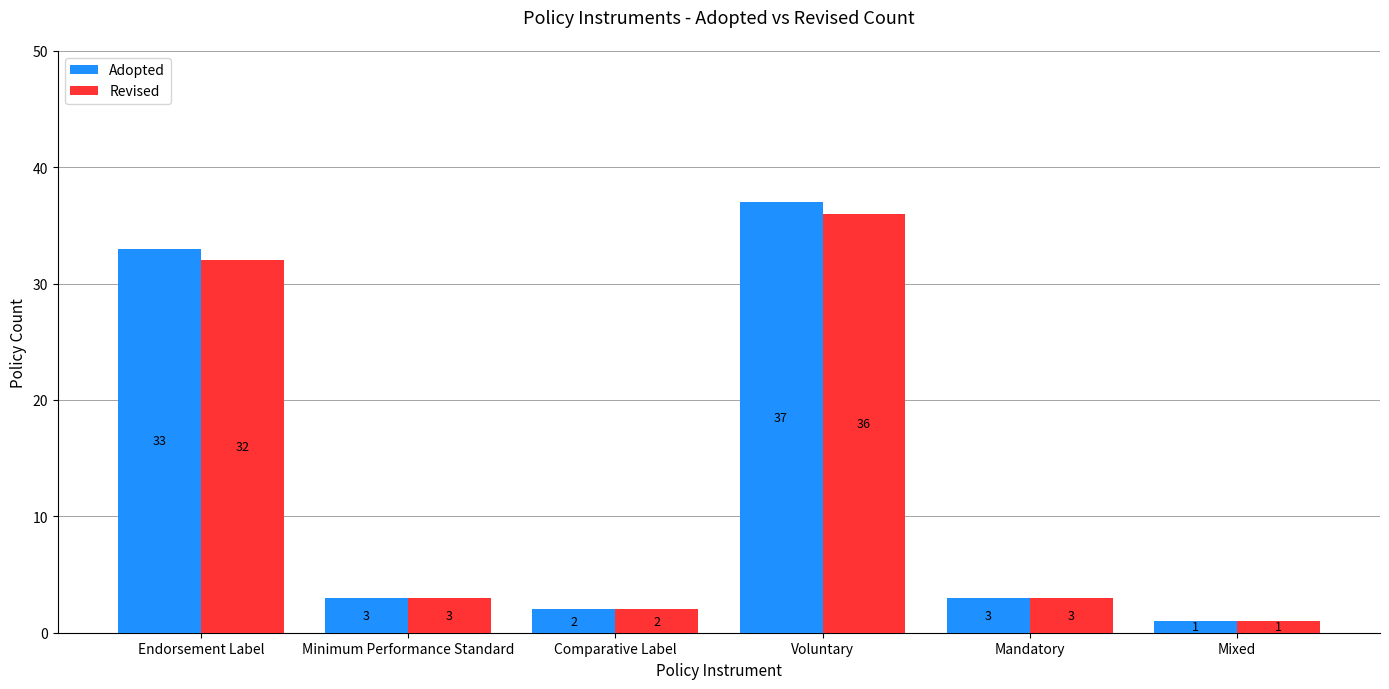

How many bars are there in total?

12